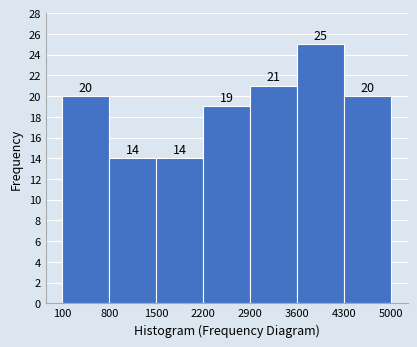

Over which range of the x-axis is the bar tallest?

3600 to 4300